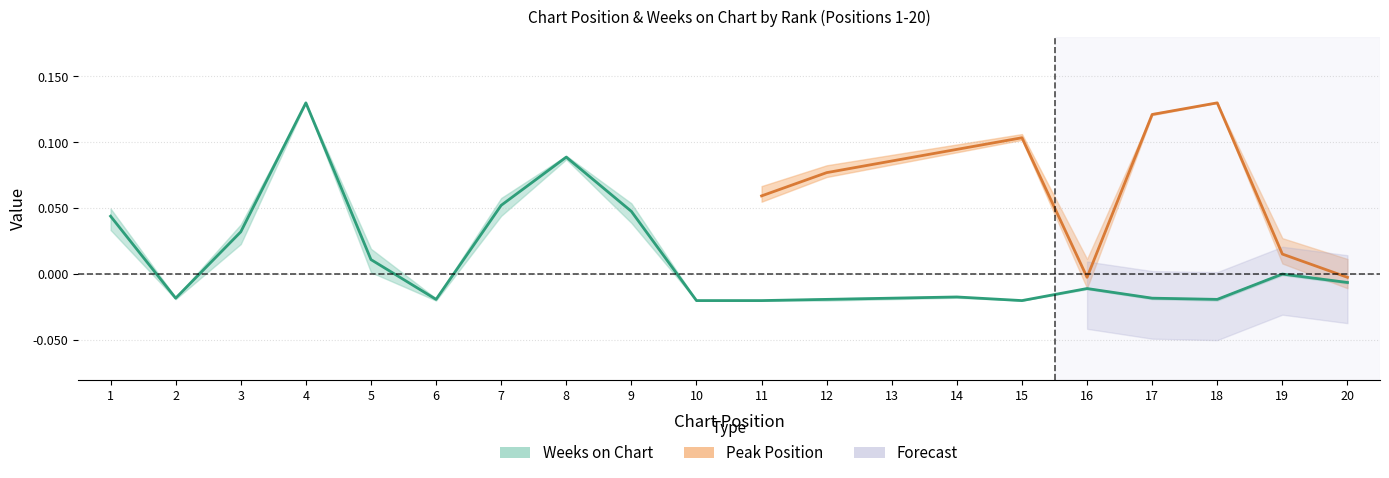

How many interior local valleys (lower than both neighbors) does the data have?

4